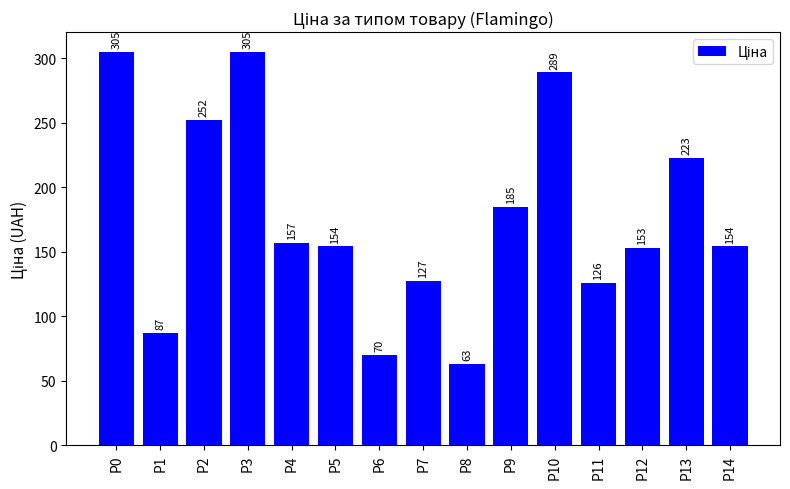

Reading left to right, transcribe all the data shown in this chart.

P0=305	P1=87	P2=252	P3=305	P4=157	P5=154	P6=70	P7=127	P8=63	P9=185	P10=289	P11=126	P12=153	P13=223	P14=154